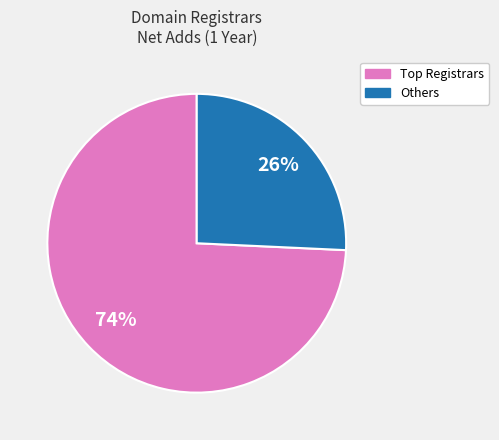

To the nearest percent, what is the average slice percentage?

50%